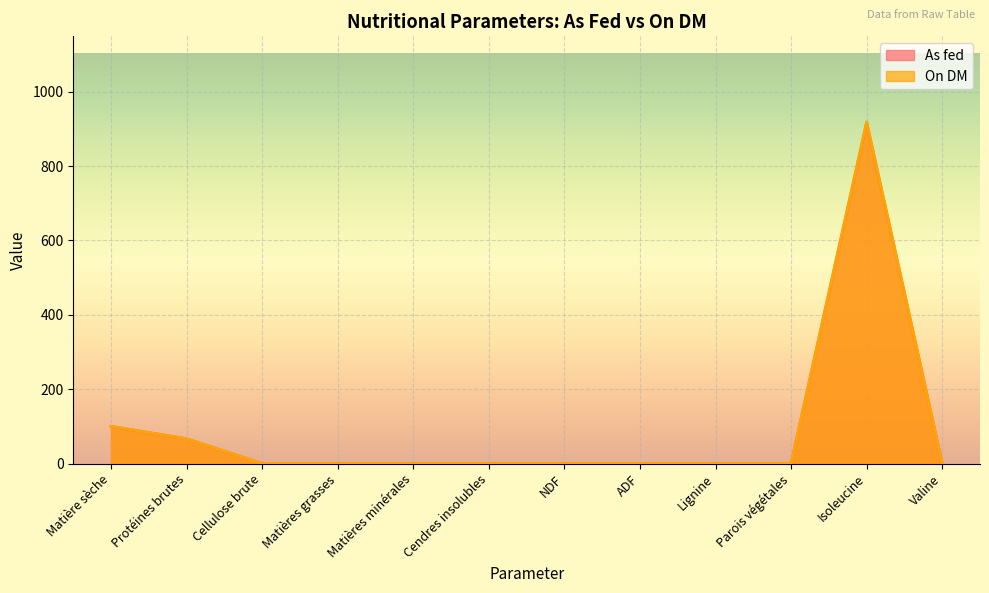

What is the label of the 8th point from the left?

ADF